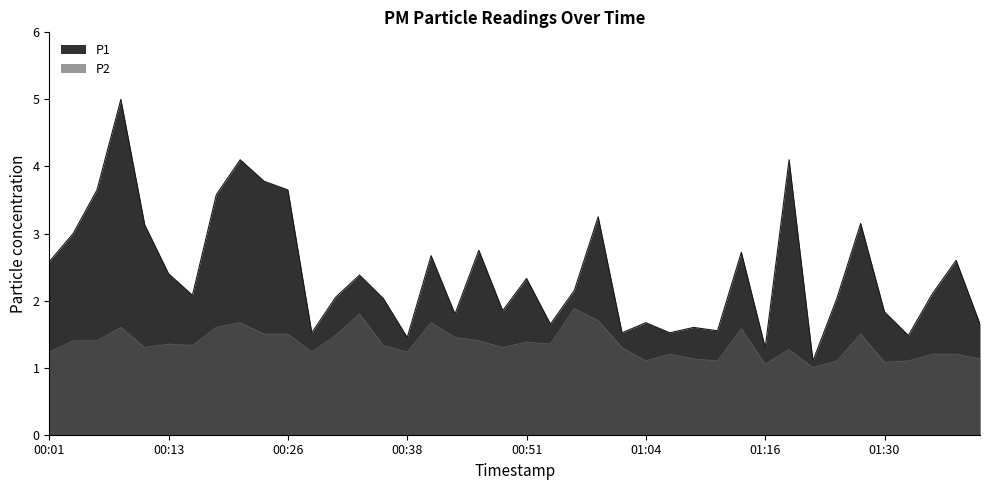

Where is the first local minimum for P1?

00:16